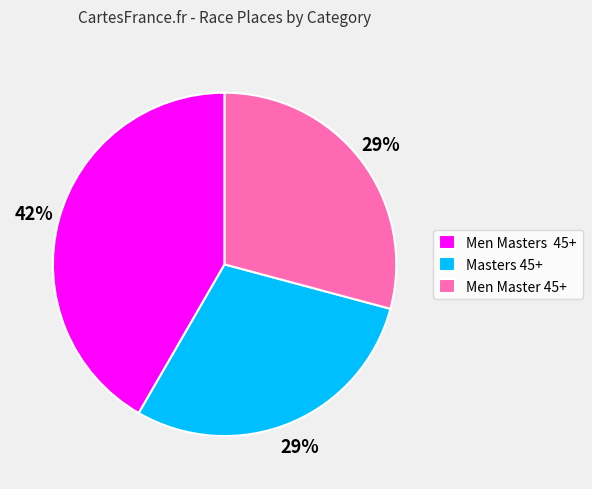

Do Masters 45+ and Men Master 45+ together represent more than half of the pie?

Yes